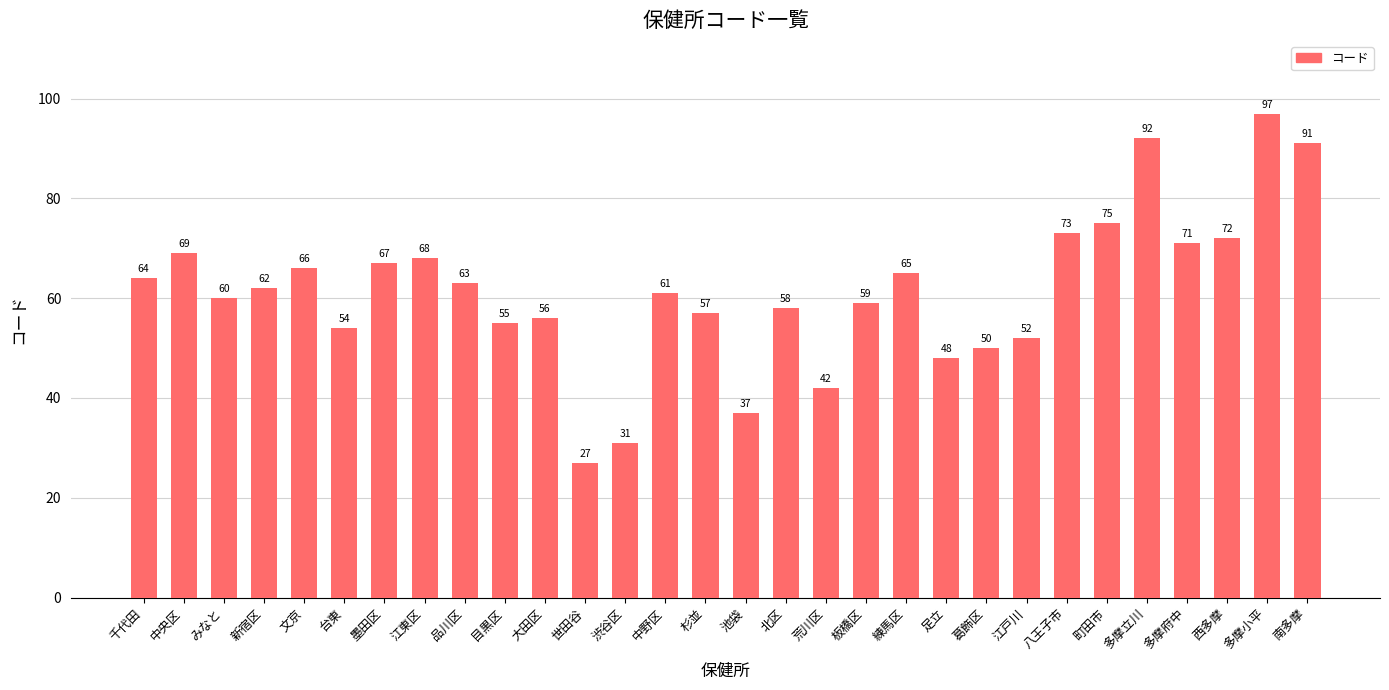

Does the chart contain any negative values?

No